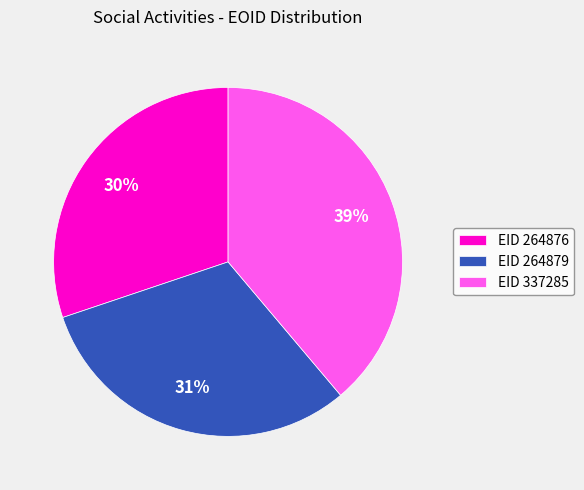

Rank the categories by value from lowest to highest.

EID 264876, EID 264879, EID 337285